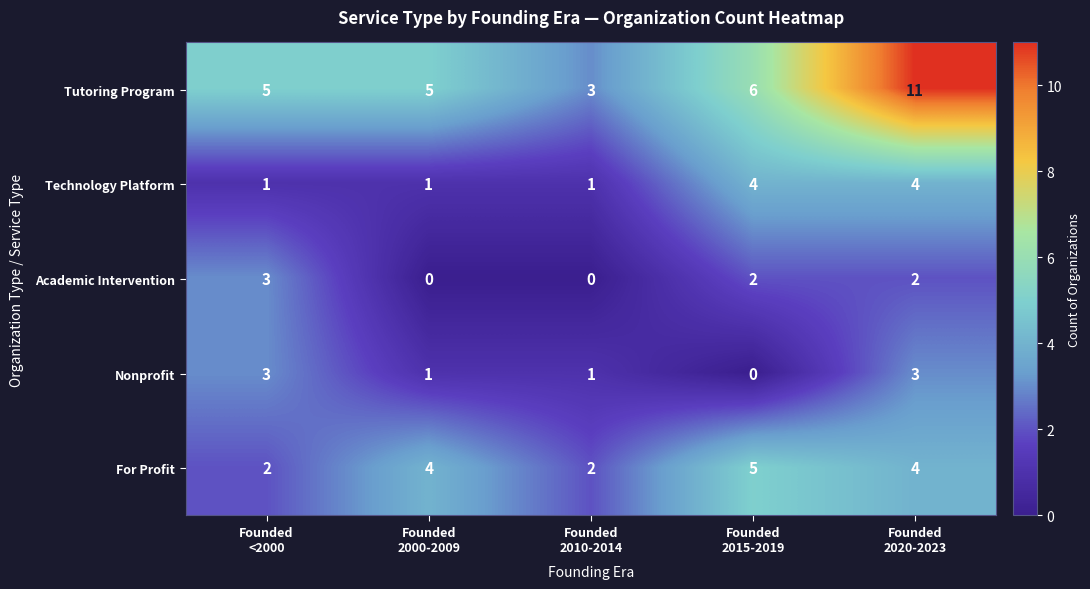

What is the difference between the highest and lowest values at Founded
2000-2009?

5